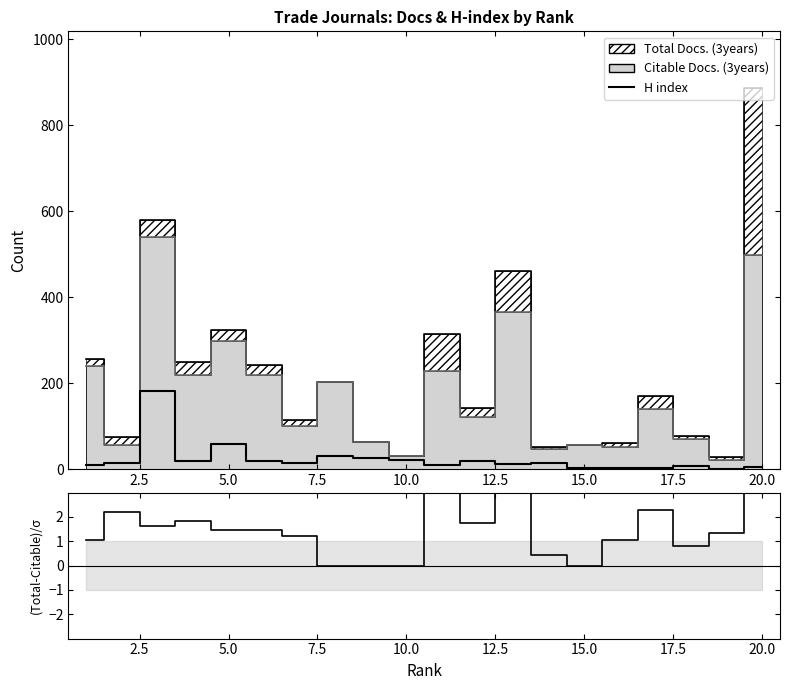

The (Total-Citable)/σ series shows 6.0 at 15.0. True or false?

False